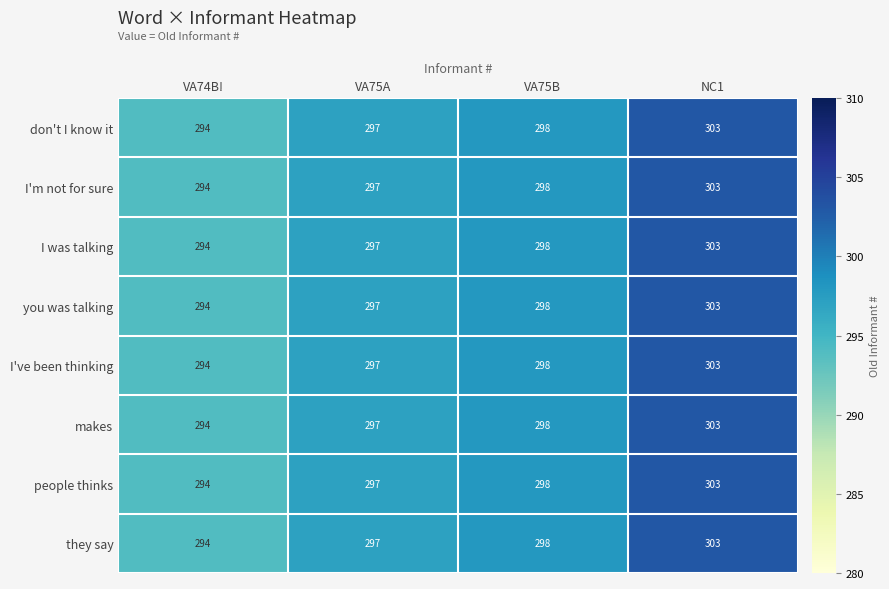

What value does the people thinks series have at NC1?

303